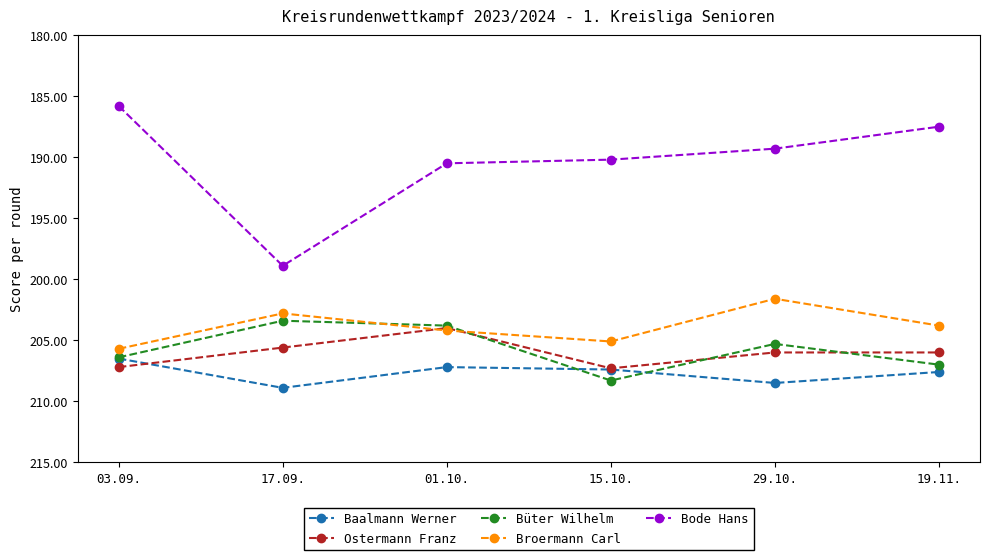

Is the value of Ostermann Franz at 29.10. greater than the value of Baalmann Werner at 19.11.?

No